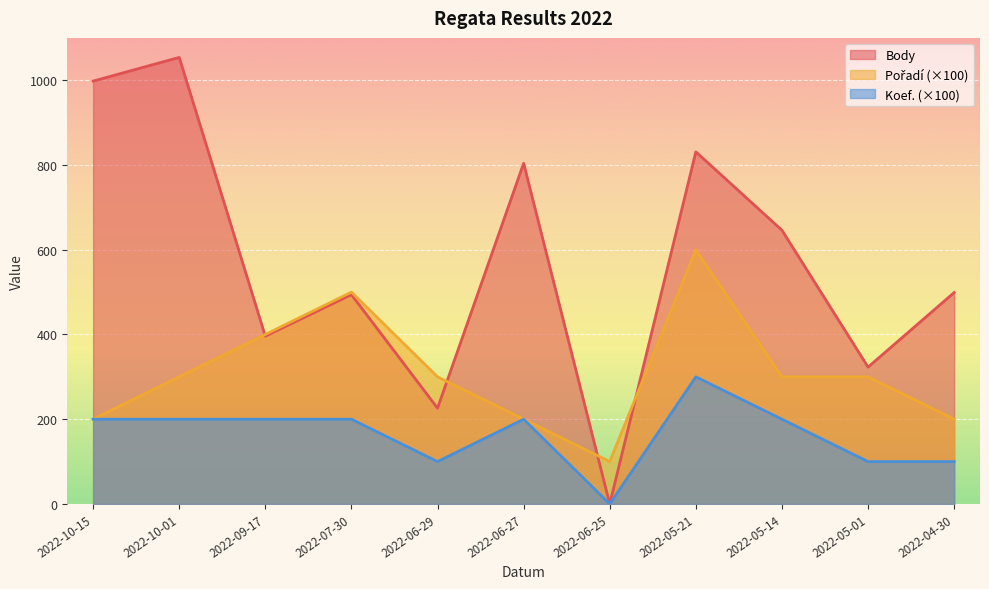

What is the maximum value shown in the chart?

1054